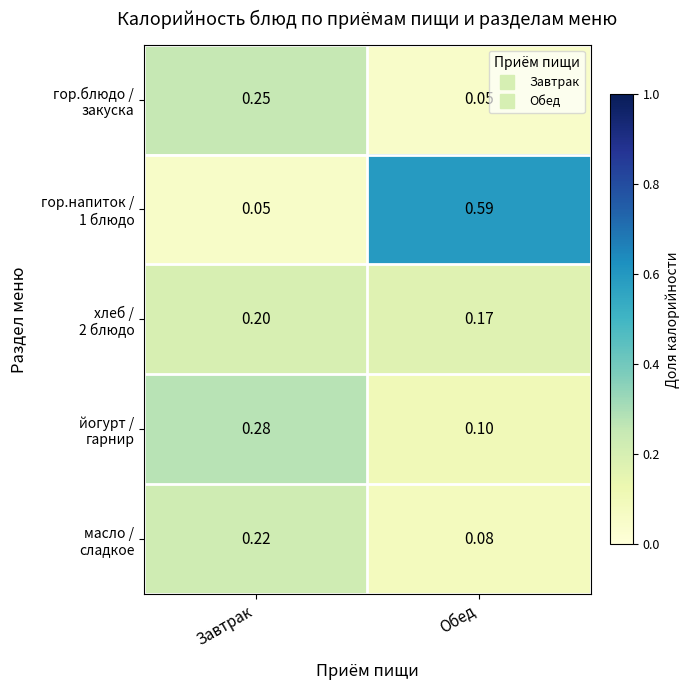

What is the total value across all series at Обед?

1.0